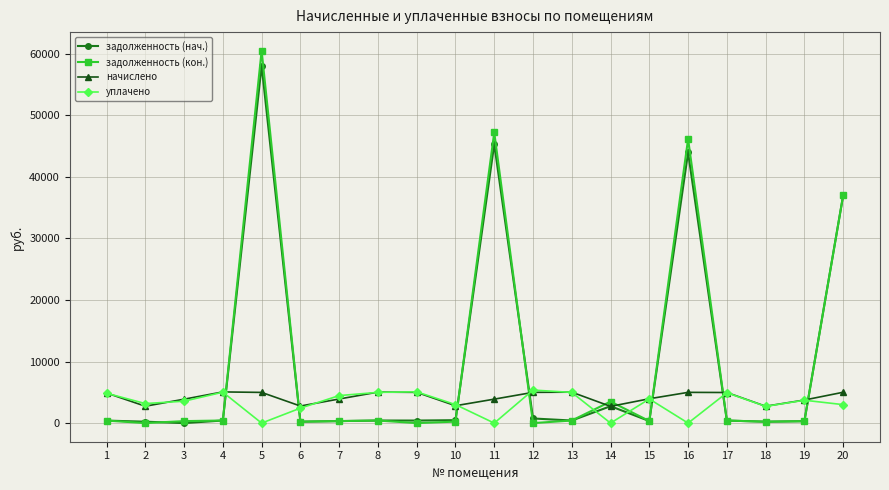

At which category is the sum across all series the highest?

5